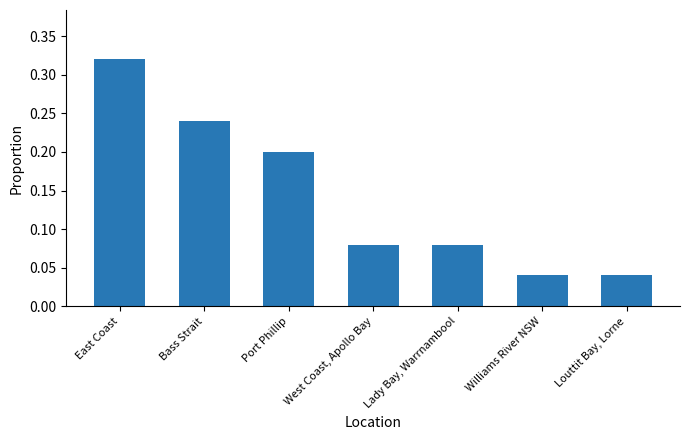

Are the bars horizontal?

No